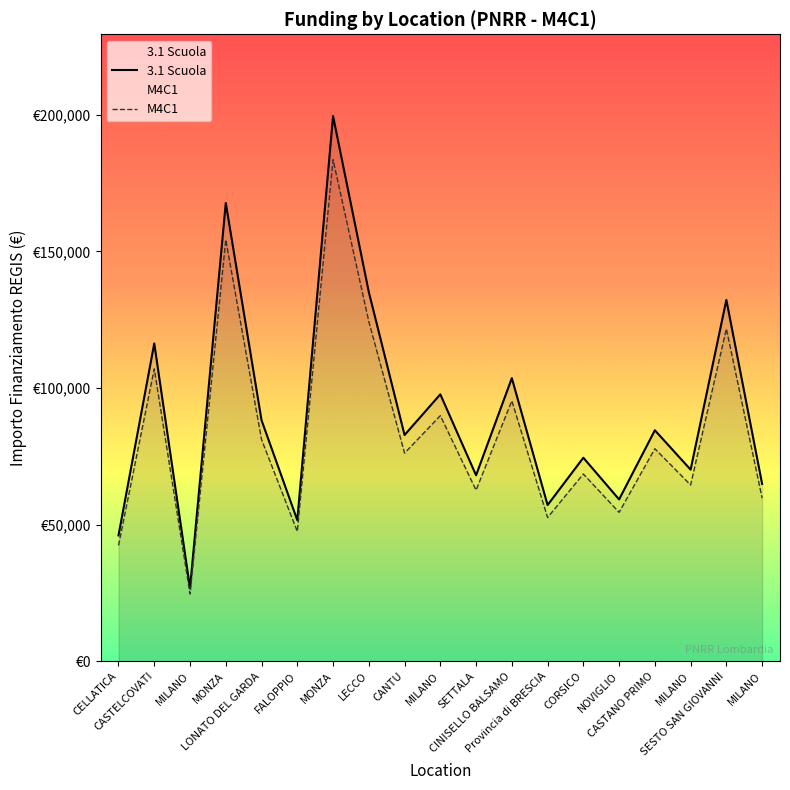

What is the difference between the 3.1 Scuola values at CASTELCOVATI and CORSICO?

41838.5